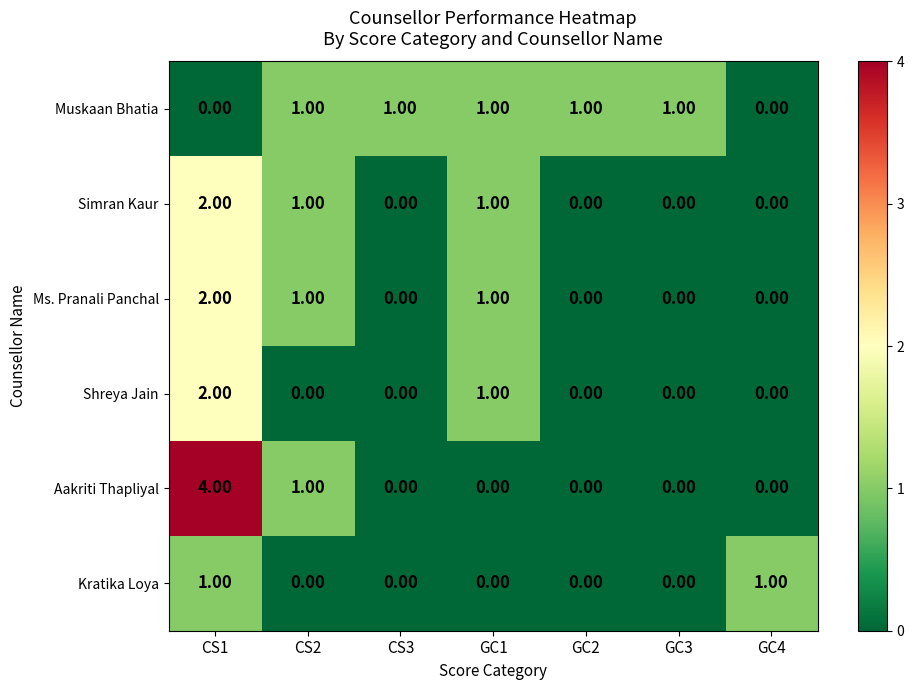

What is the total value across all series at GC1?

4